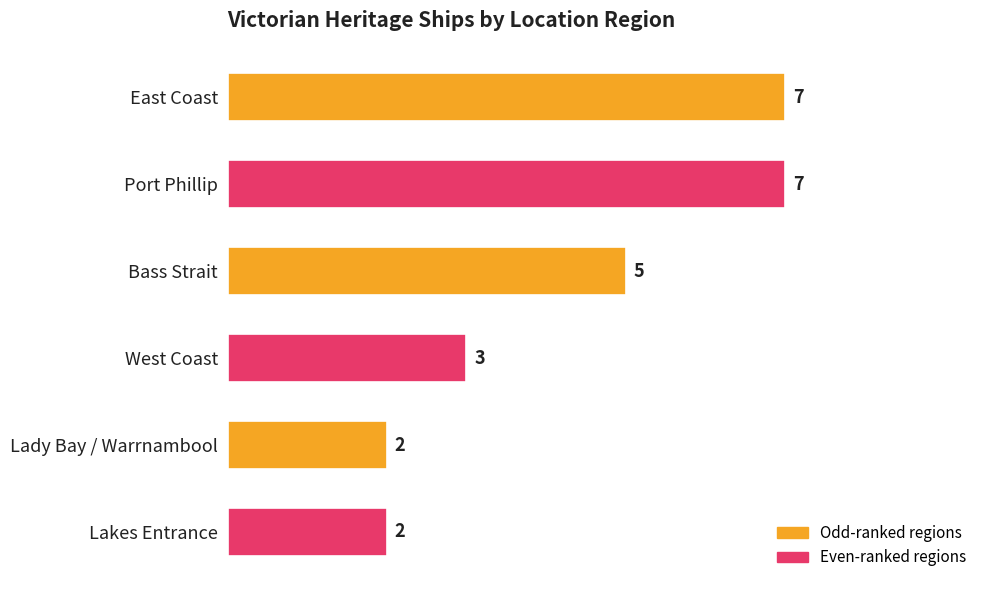

Is it true that the value at Bass Strait is 5?

True